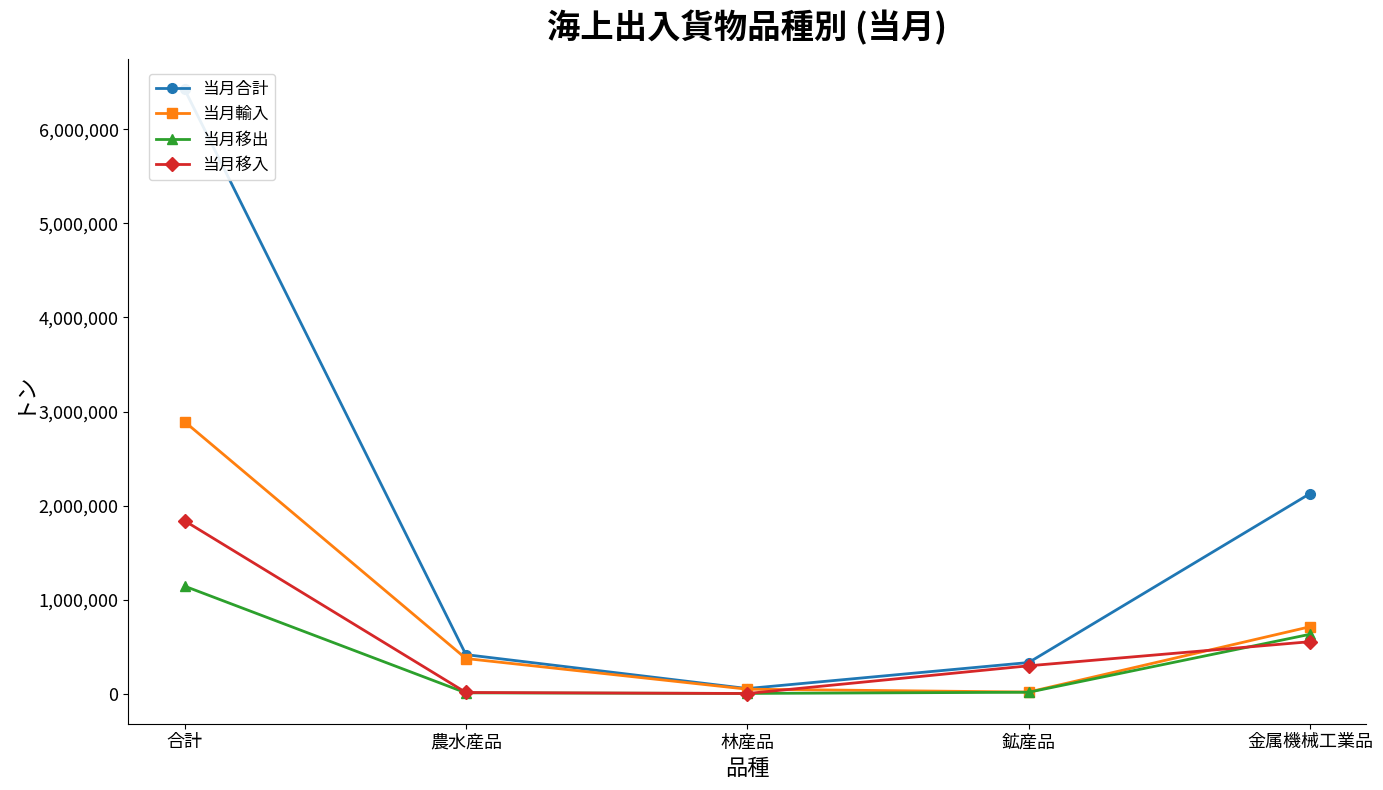

Reading right to left, list all the values displayed in this chart.

当月合計: 金属機械工業品=2127741	鉱産品=331950	林産品=55224	農水産品=415782	合計=6425196
当月輸入: 金属機械工業品=712276	鉱産品=18050	林産品=48513	農水産品=374417	合計=2892320
当月移出: 金属機械工業品=632199	鉱産品=15986	林産品=3398	農水産品=9533	合計=1143840
当月移入: 金属機械工業品=553319	鉱産品=297103	林産品=2498	農水産品=13355	合計=1839035